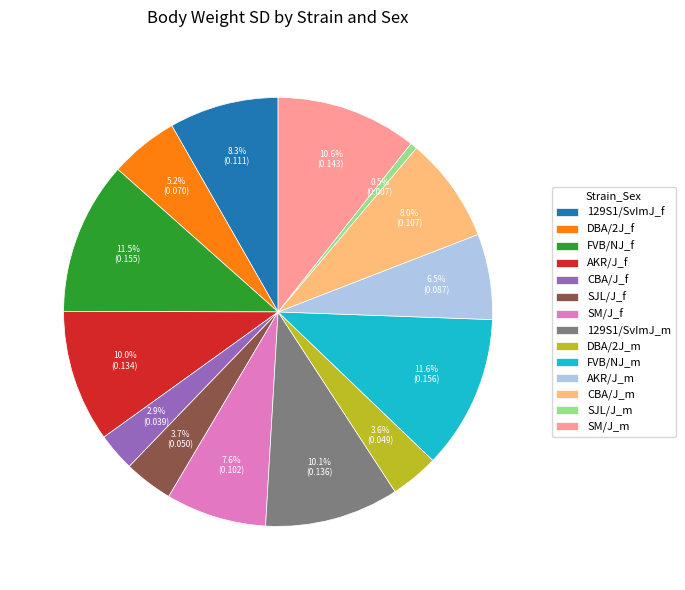

Is it true that FVB/NJ_m is 1% of the pie?

False